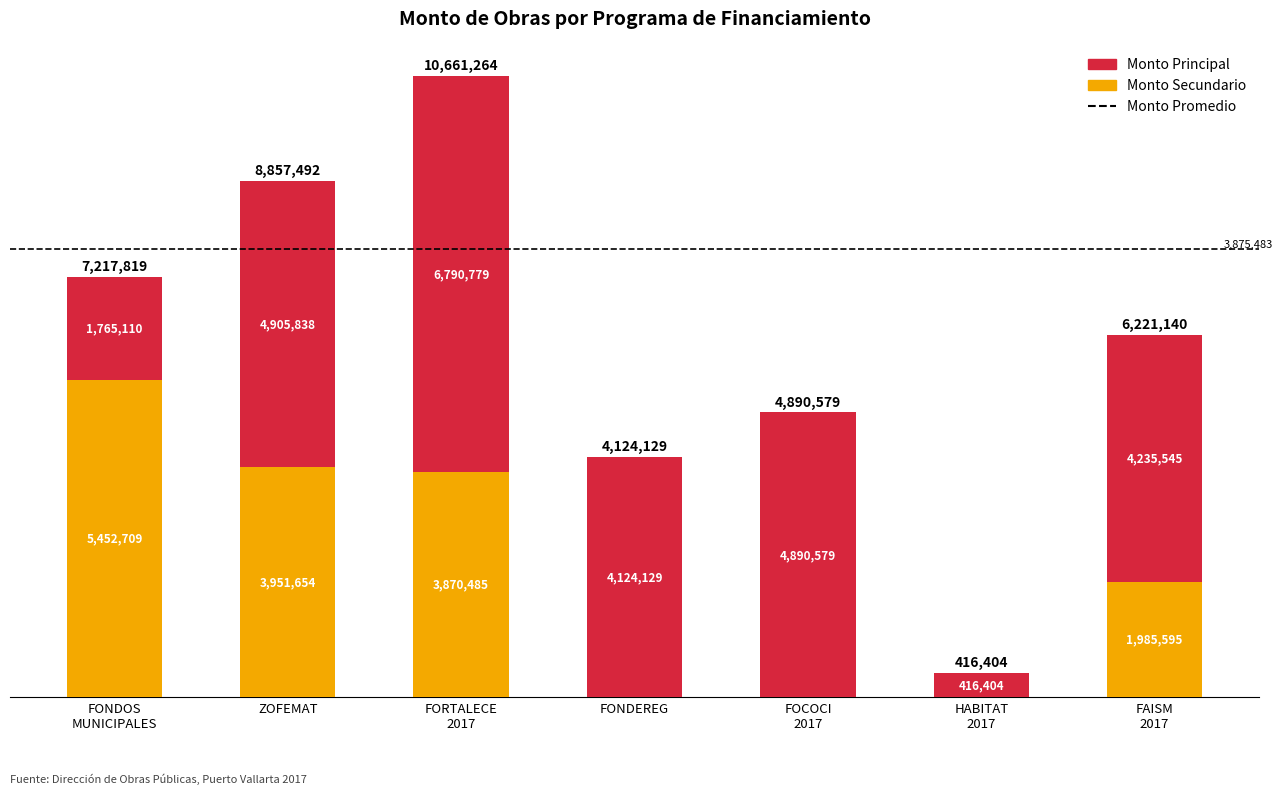

Are the bars horizontal?

No